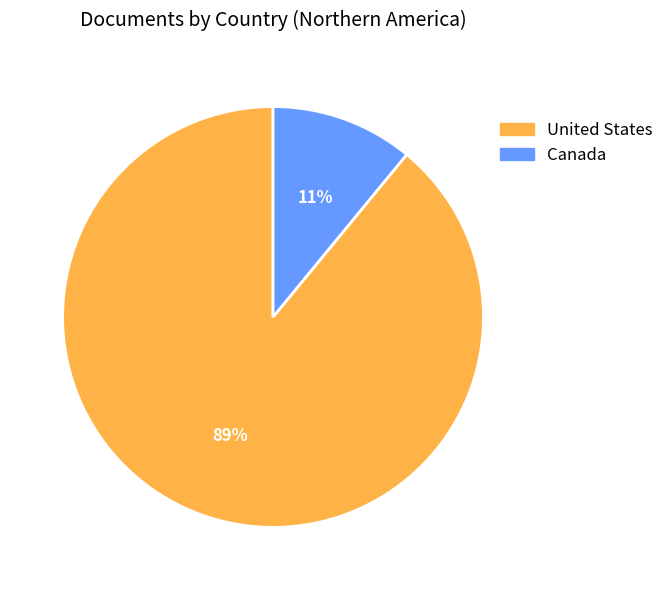

Which slice is the largest?

United States